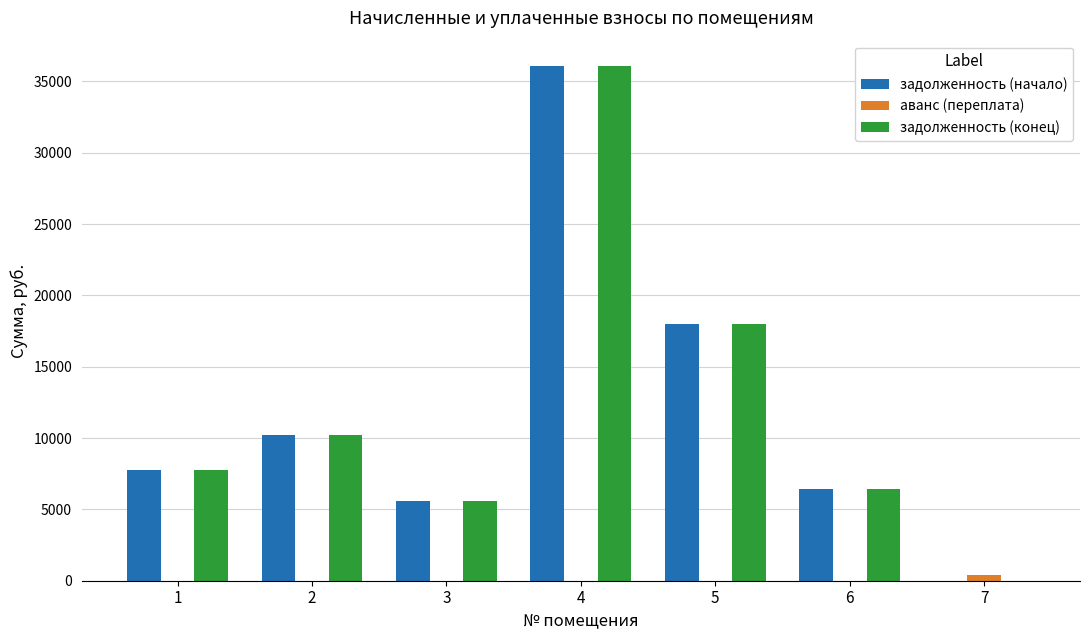

Is the value of задолженность (конец) at 5 greater than the value of аванс (переплата) at 7?

Yes